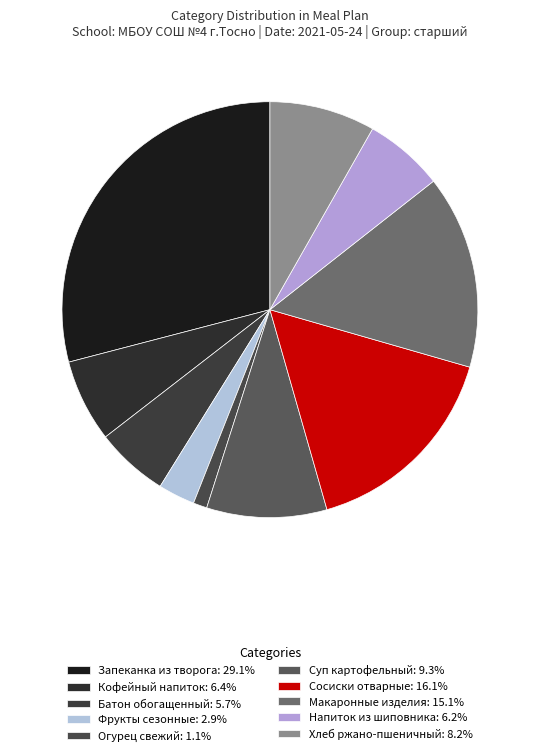

What is the ratio of the value at Запеканка из творога to the value at Кофейный напиток?

4.5